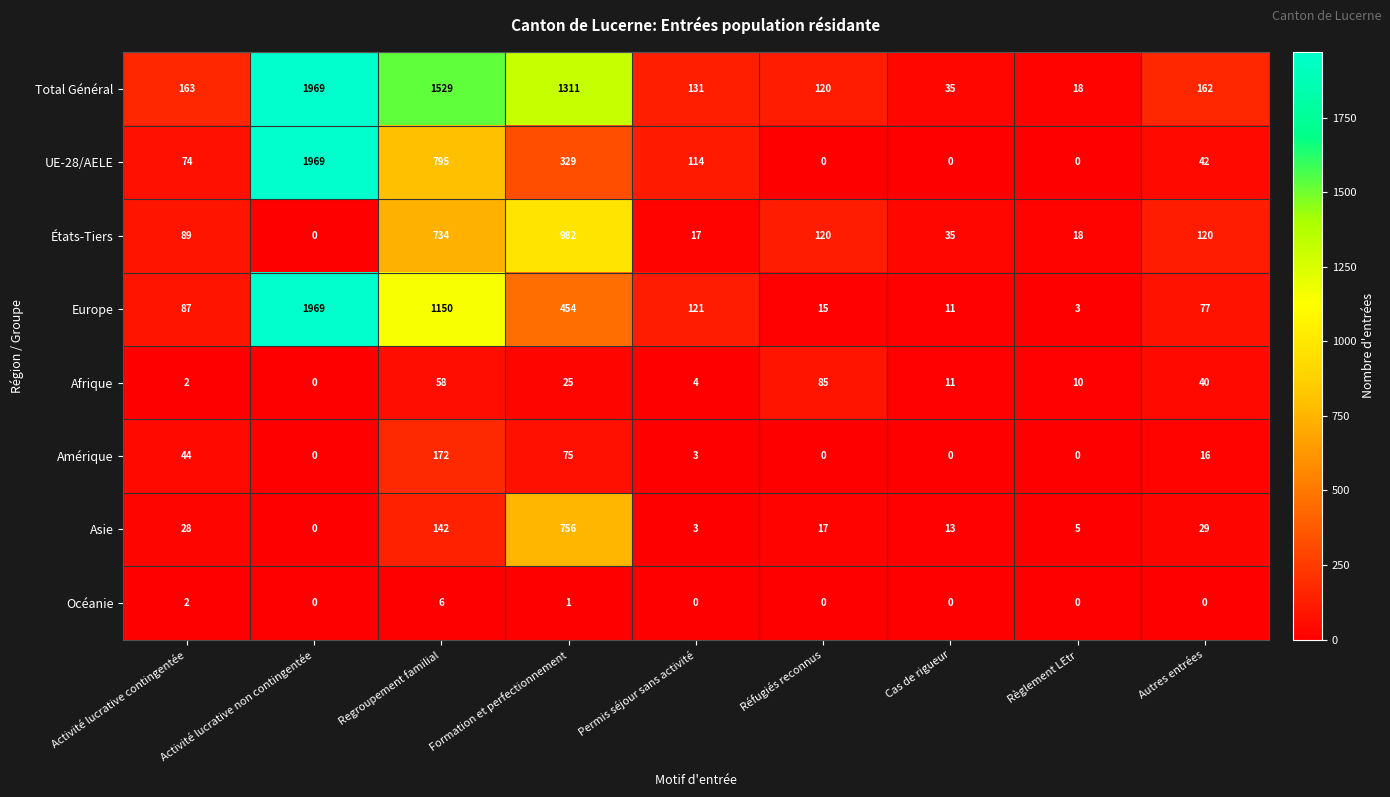

What is the maximum value for Total Général?

1969